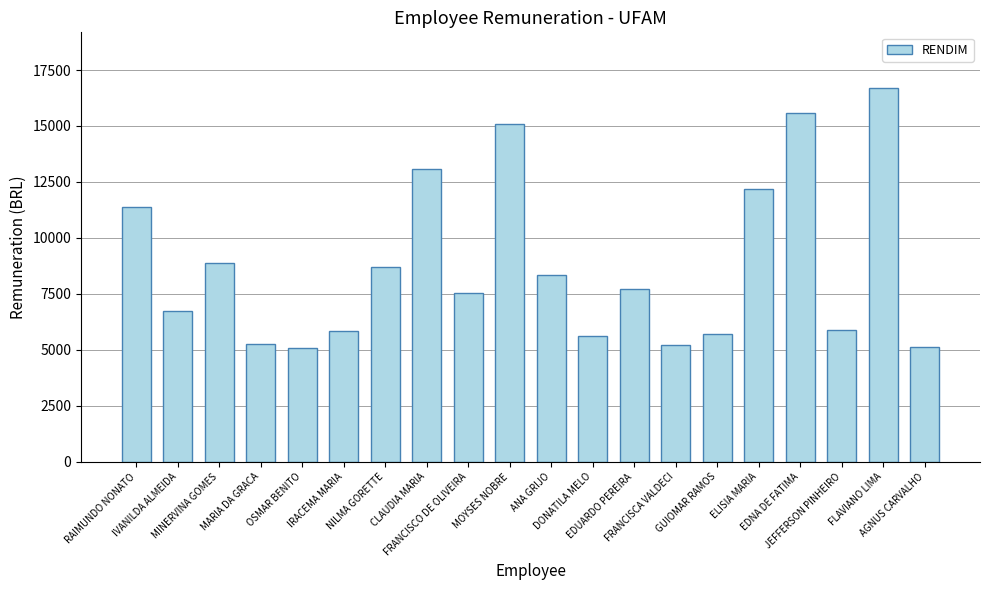

What is the smallest value displayed?

5070.3